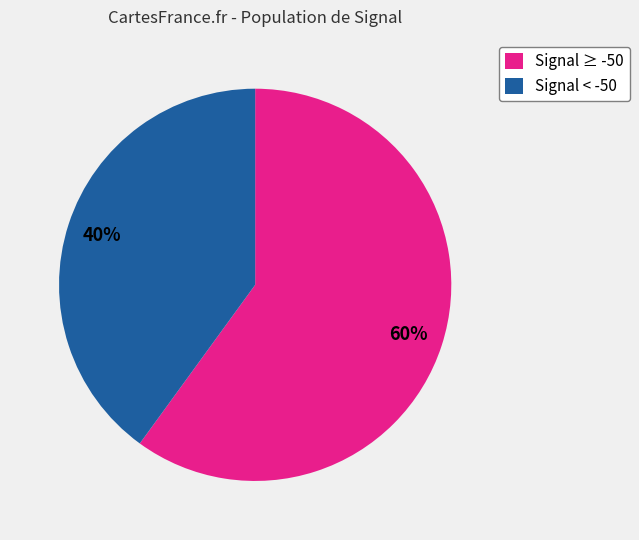

To the nearest percent, what percentage of the pie is Signal ≥ -50?

60%